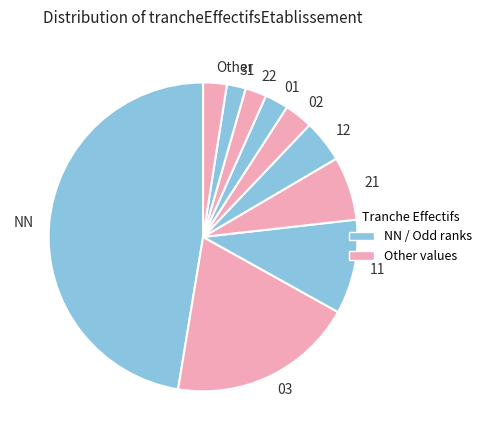

Which category has the biggest portion of the pie?

NN